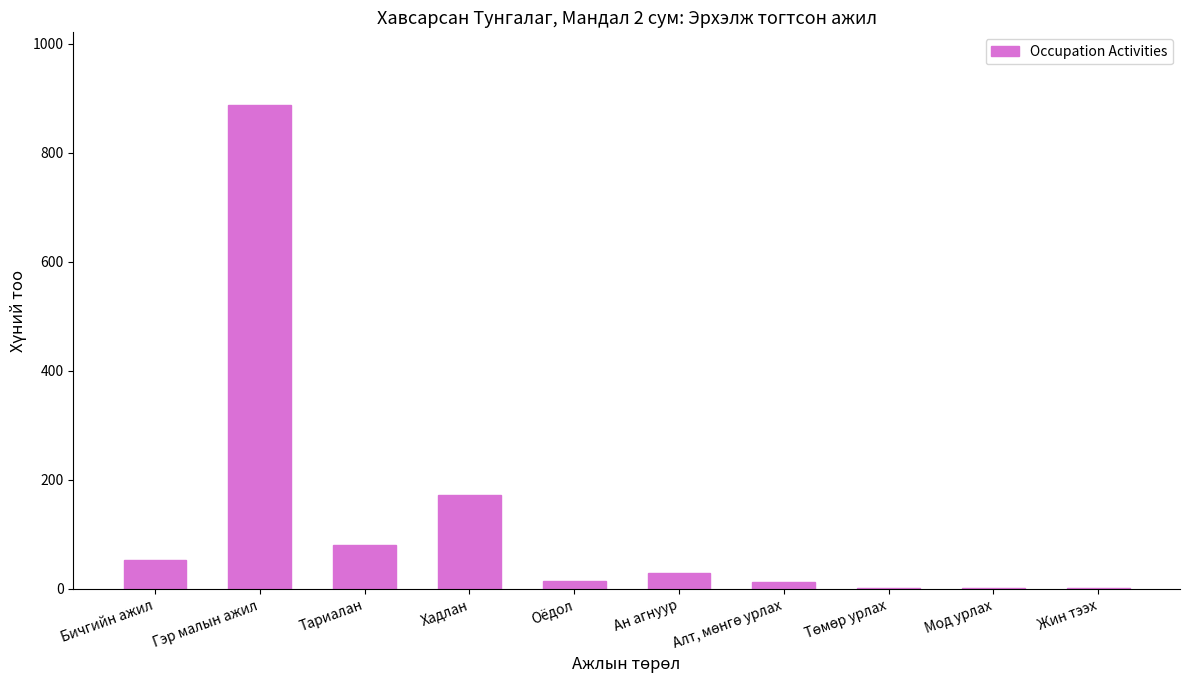

Where is the data nearest to the value 445?

Хадлан